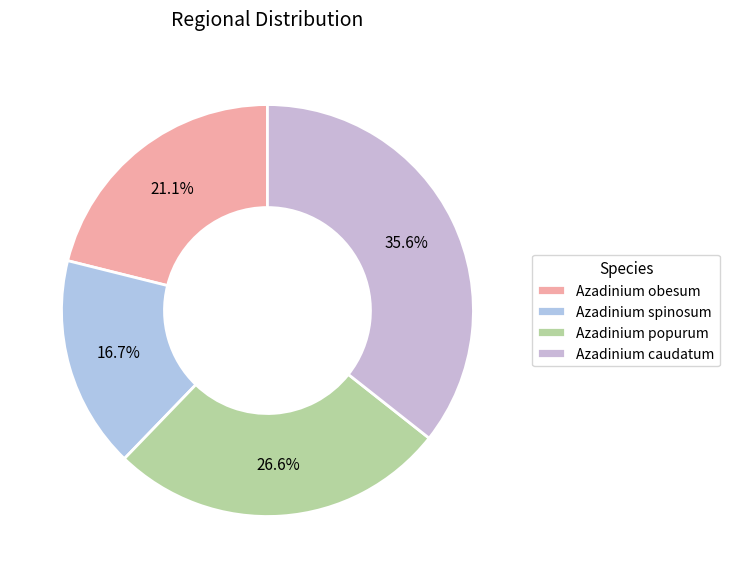

How many segments does this pie chart have?

4